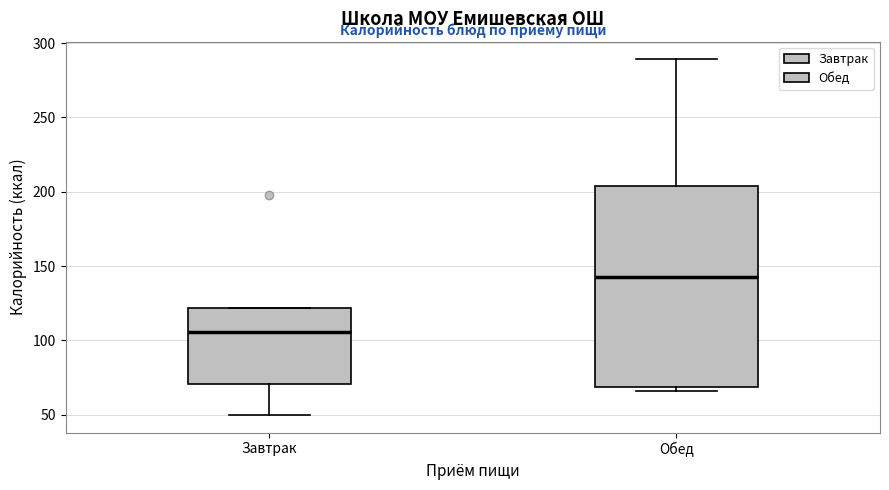

Where is the upper edge of the box for Обед on the y-axis? The values are not printed on the chart, so give them approximately, as read against the axis.

205